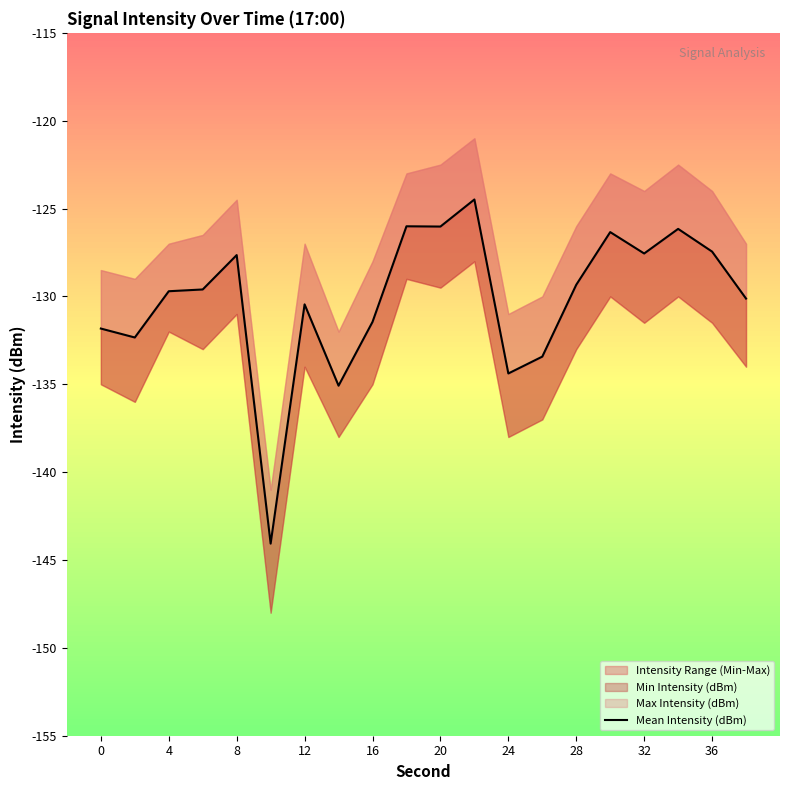

What is the difference between the maximum and minimum values?

19.6